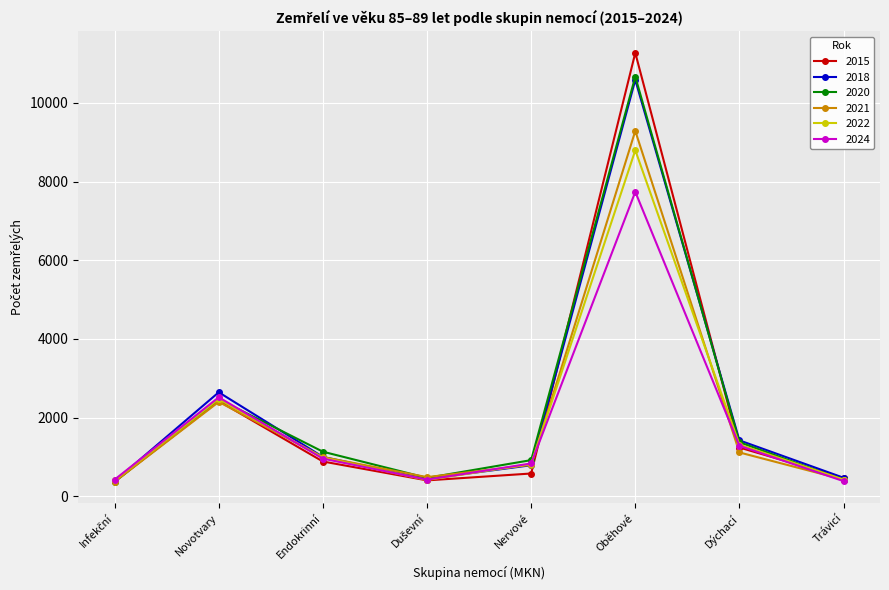

Where does the 2020 series first go above 1134?

Novotvary